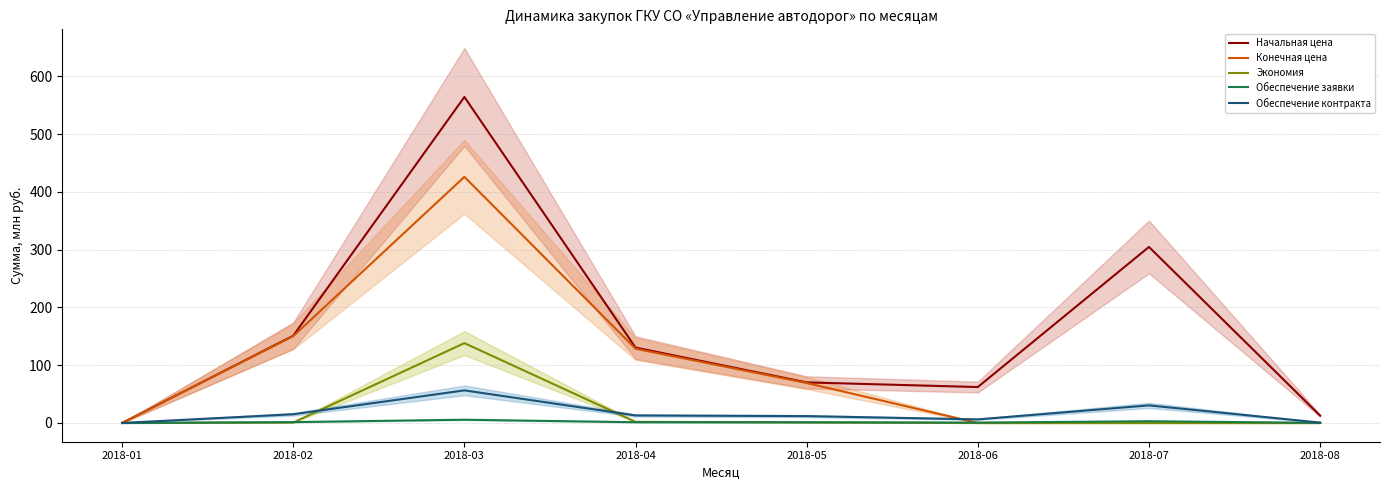

Reading left to right, extract all data points from this chart.

Начальная цена: 2018-01=0.0	2018-02=151.1	2018-03=564.2	2018-04=130.5	2018-05=70.2	2018-06=62.2	2018-07=304.7	2018-08=12.8
Конечная цена: 2018-01=0.0	2018-02=150.3	2018-03=426.0	2018-04=128.5	2018-05=69.2	2018-06=0.0	2018-07=0.0	2018-08=0.0
Экономия: 2018-01=0.0	2018-02=0.8	2018-03=138.2	2018-04=2.0	2018-05=1.1	2018-06=0.0	2018-07=0.0	2018-08=0.0
Обеспечение заявки: 2018-01=0.0	2018-02=1.5	2018-03=5.6	2018-04=1.3	2018-05=1.2	2018-06=0.6	2018-07=3.0	2018-08=0.1
Обеспечение контракта: 2018-01=0.0	2018-02=15.1	2018-03=56.4	2018-04=13.0	2018-05=11.9	2018-06=6.2	2018-07=30.5	2018-08=0.6